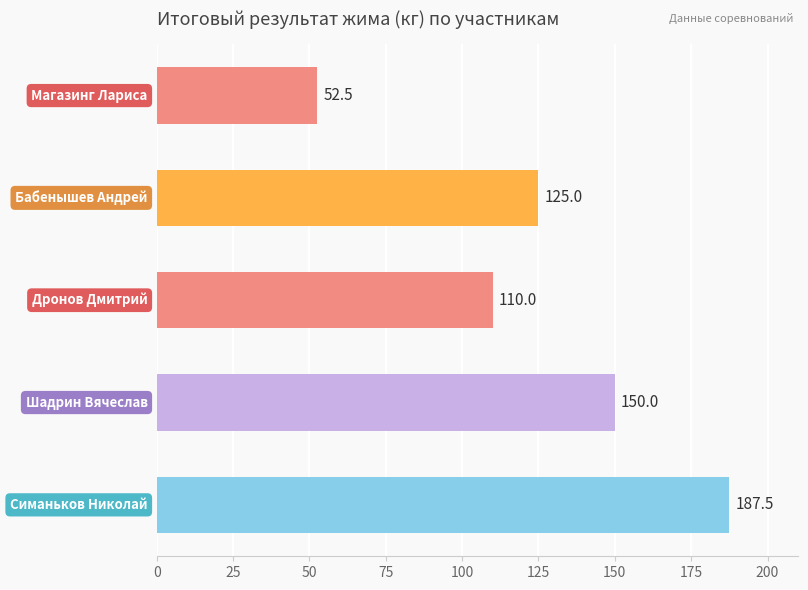

Does the chart contain any negative values?

No